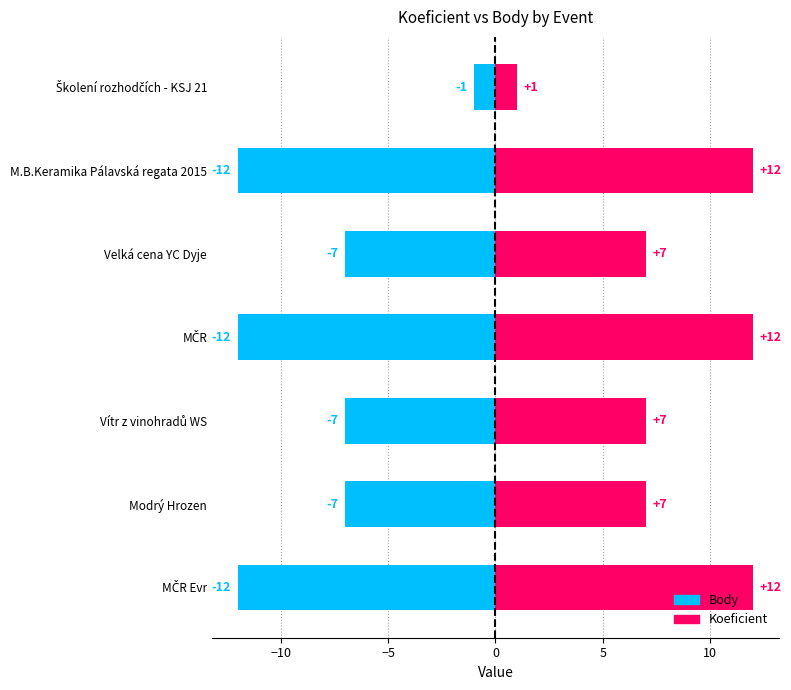

How many bars are there in each group?

2